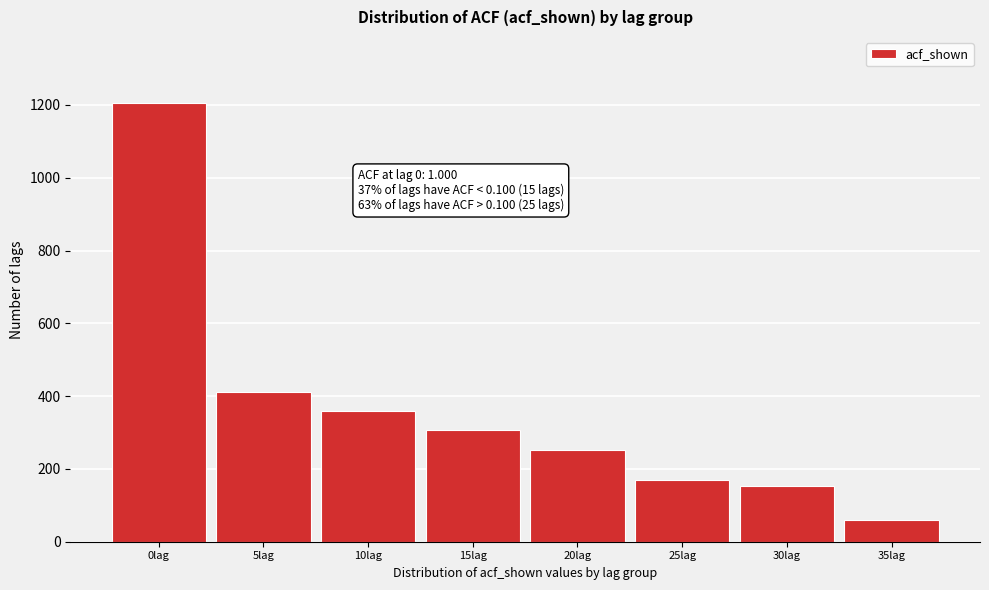

Reading left to right, list all the values displayed in this chart.

0lag=1206	5lag=412	10lag=360	15lag=306	20lag=252	25lag=170	30lag=154	35lag=60